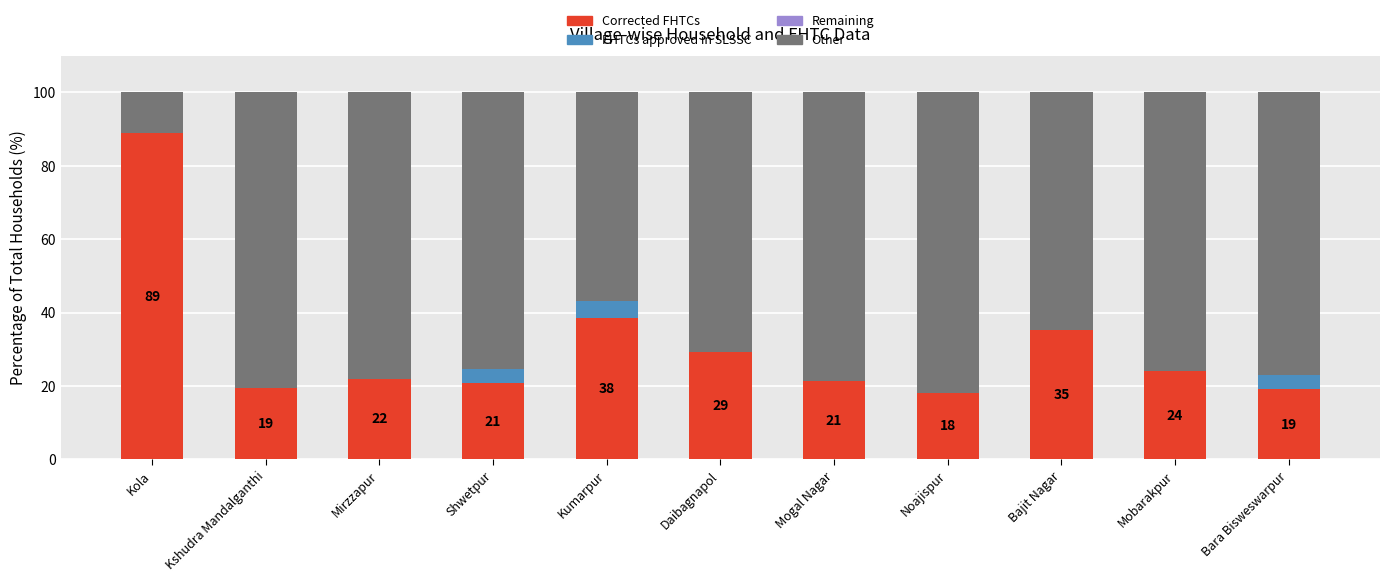

The value of Corrected FHTCs at Kshudra Mandalganthi is 30.1. True or false?

False